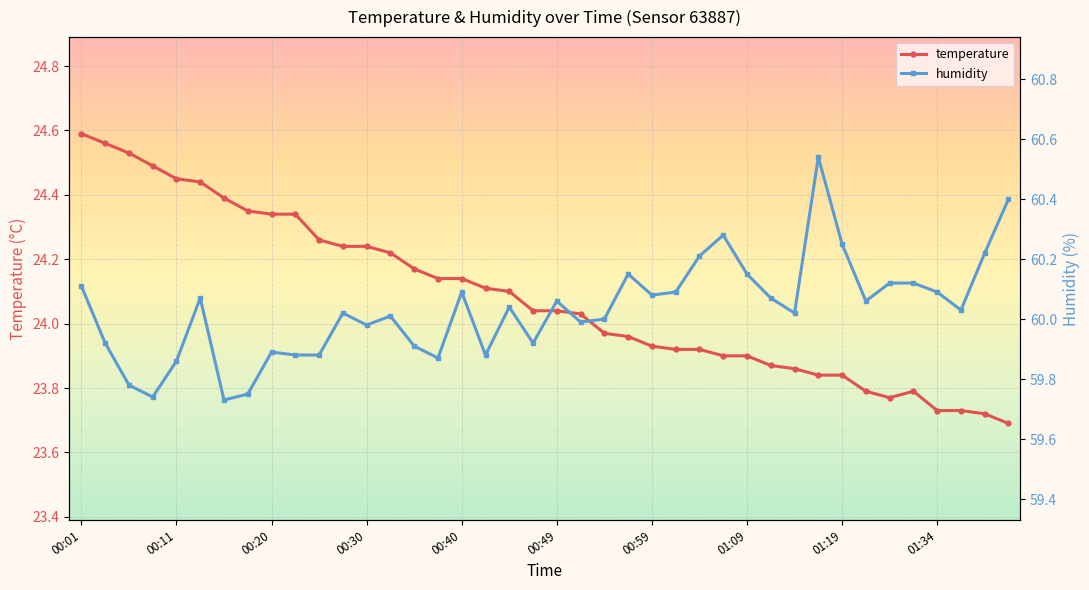

Which category has the highest value in the temperature series?

00:01